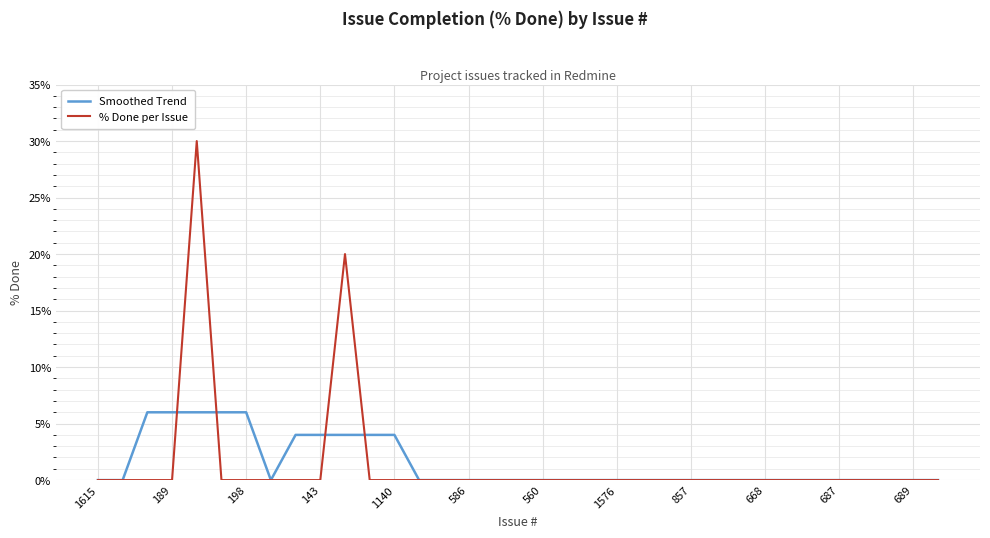

Which series has the largest range (max minus min)?

% Done per Issue